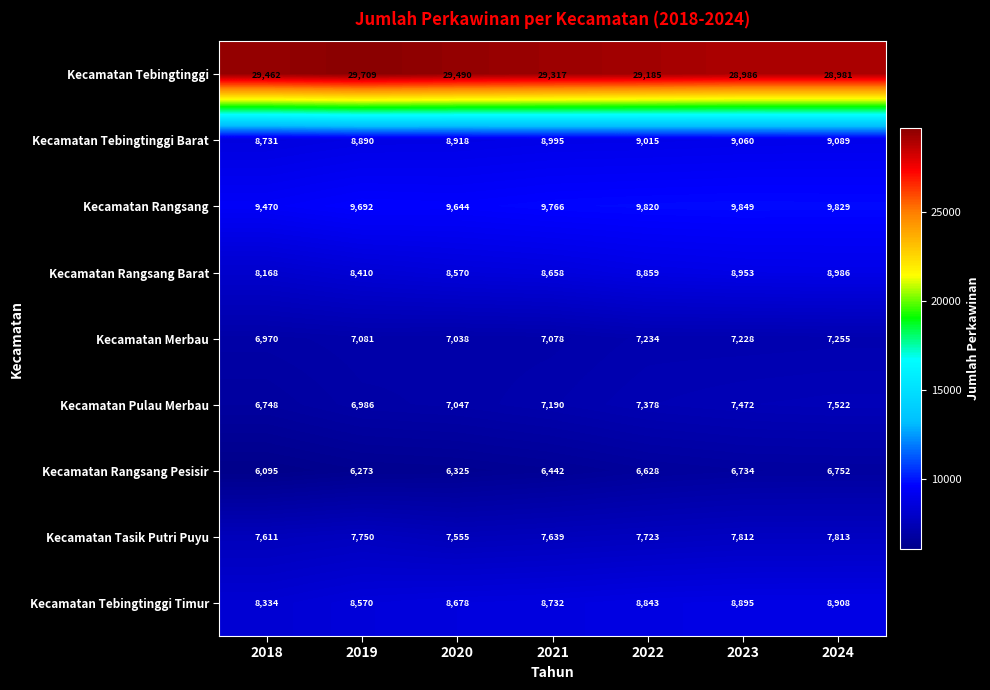

What is the difference between the second highest and minimum values in the Kecamatan Tebingtinggi Timur series?

561